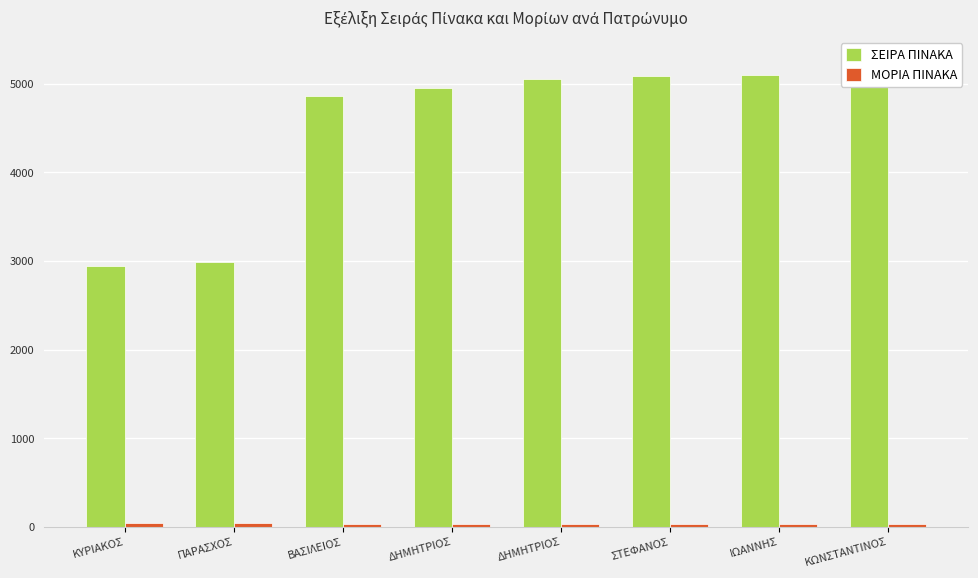

Rank the series at ΚΥΡΙΑΚΟΣ from lowest to highest value.

ΜΟΡΙΑ ΠΙΝΑΚΑ, ΣΕΙΡΑ ΠΙΝΑΚΑ